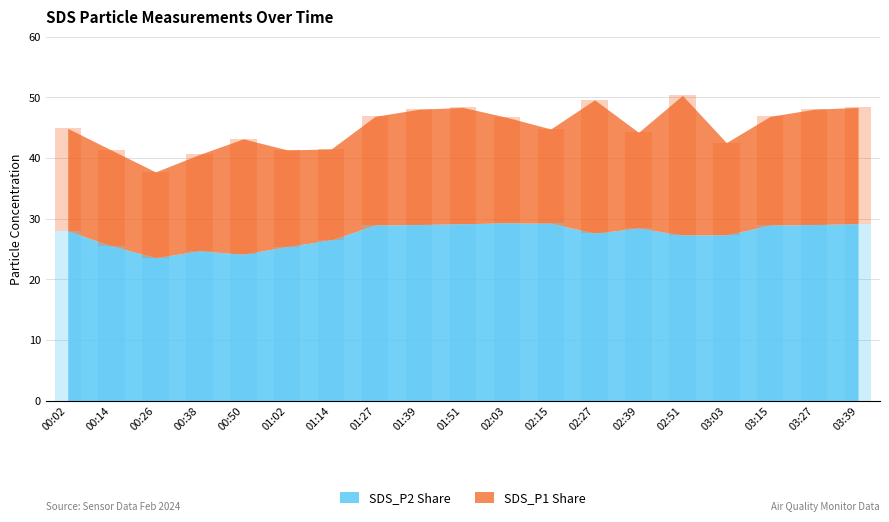

What is the value of the SDS_P2 bar at the 3rd from the left?

23.6